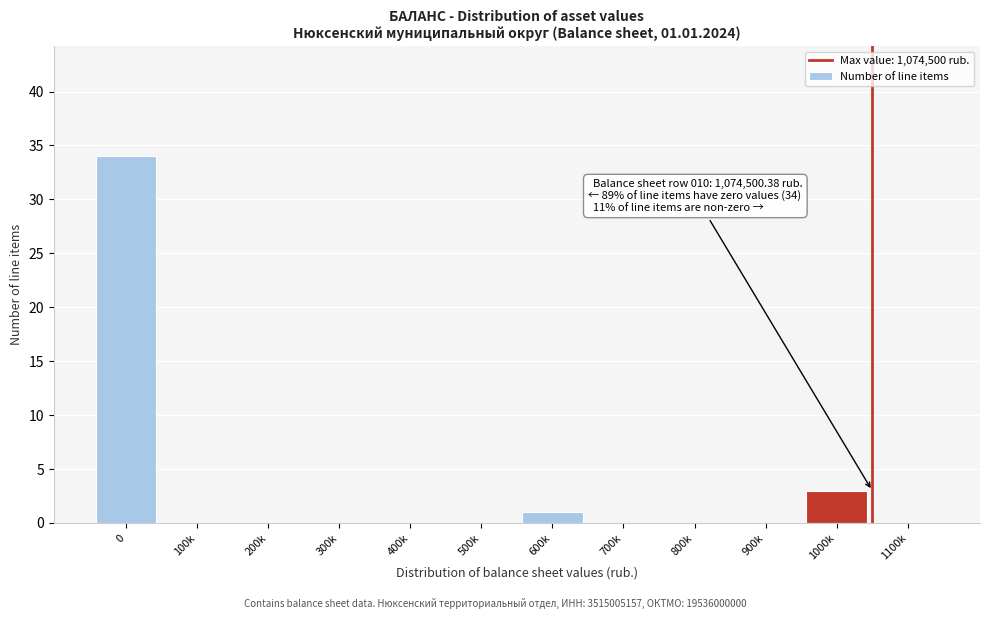

Reading left to right, extract all data points from this chart.

0=34	100k=0	200k=0	300k=0	400k=0	500k=0	600k=1	700k=0	800k=0	900k=0	1000k=3	1100k=0